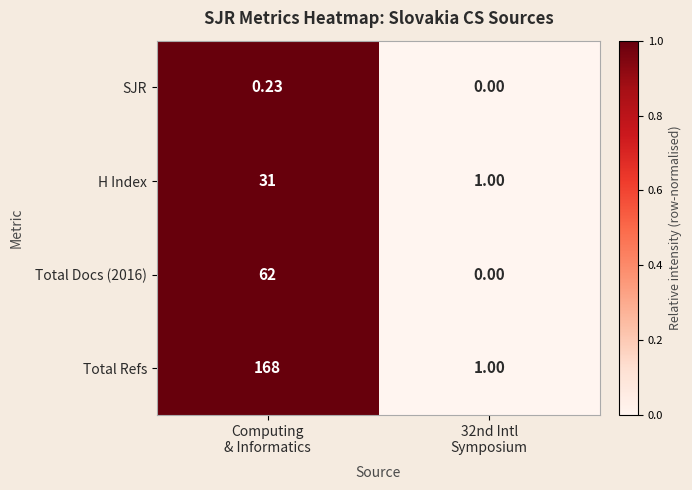

Which series has the largest total across all categories?

Total Refs